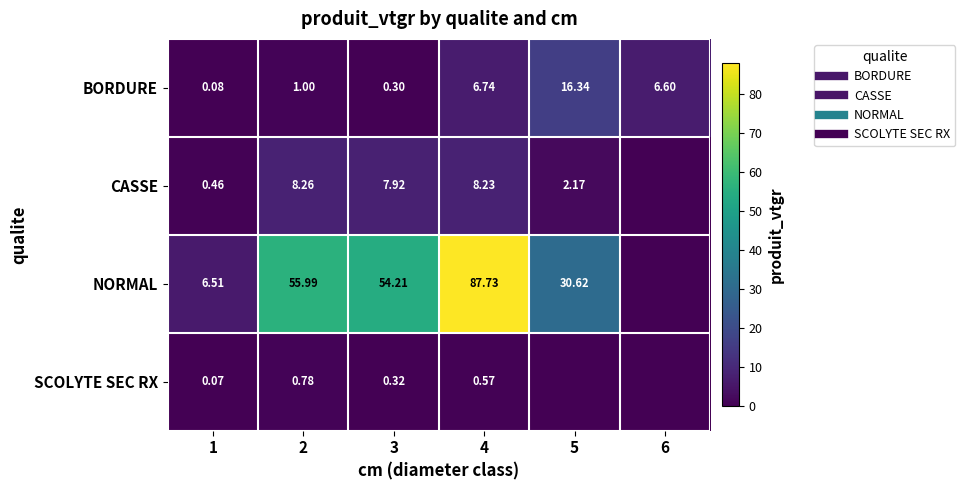

Between 1 and 3, which series saw the biggest shift?

NORMAL